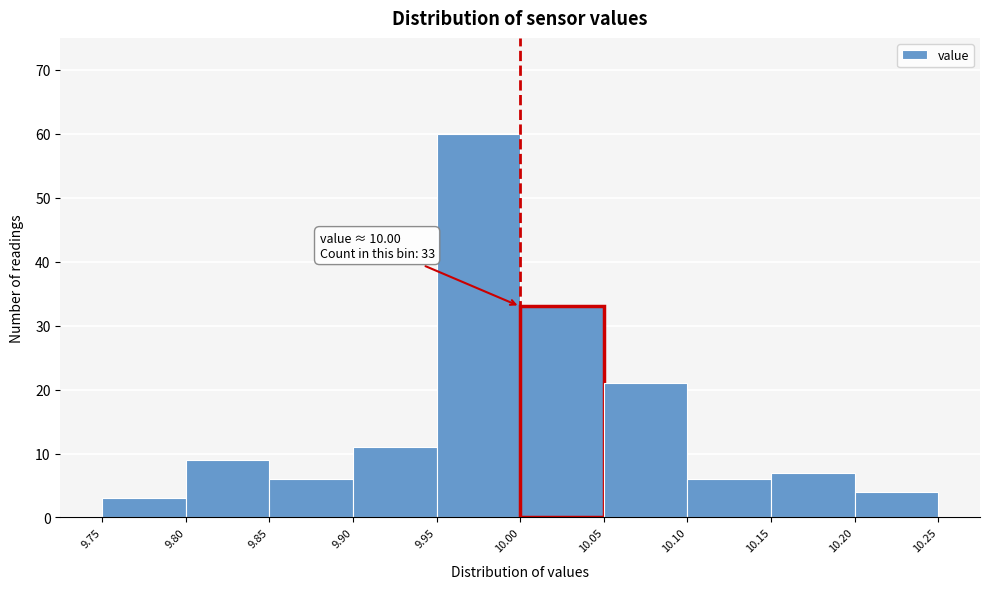

Over which range of the x-axis is the bar tallest?

9.95 to 10.00